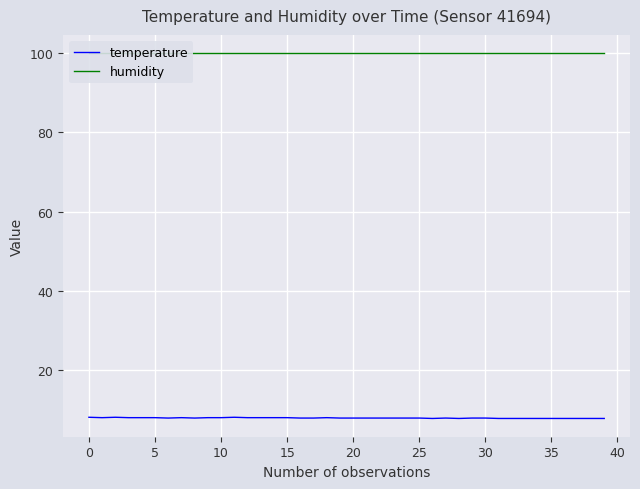

Which series changed the most between 11 and 14?

temperature